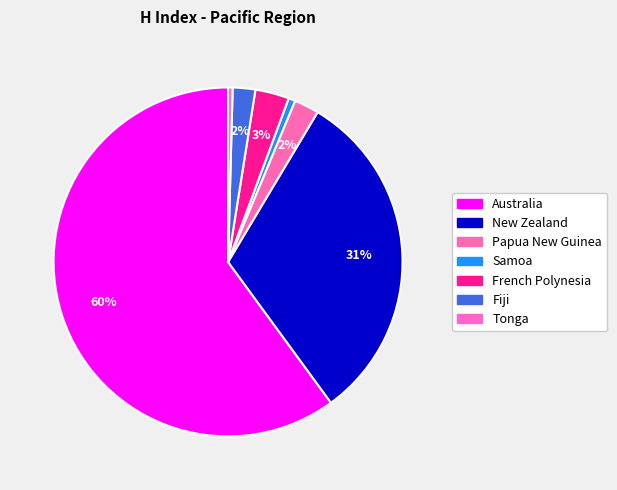

Count the number of slices in the pie.

7